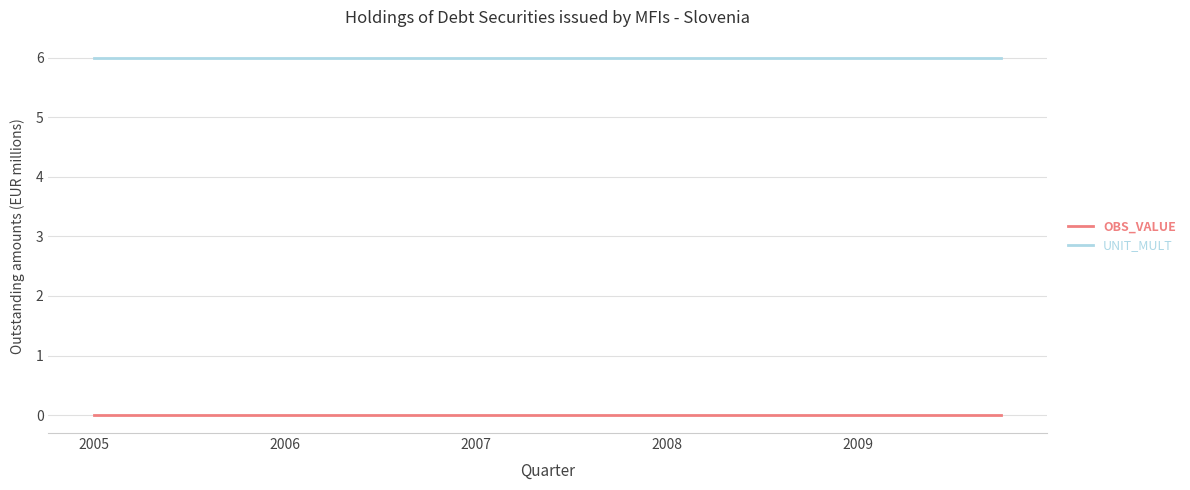

True or false: UNIT_MULT and OBS_VALUE cross at least once.

False